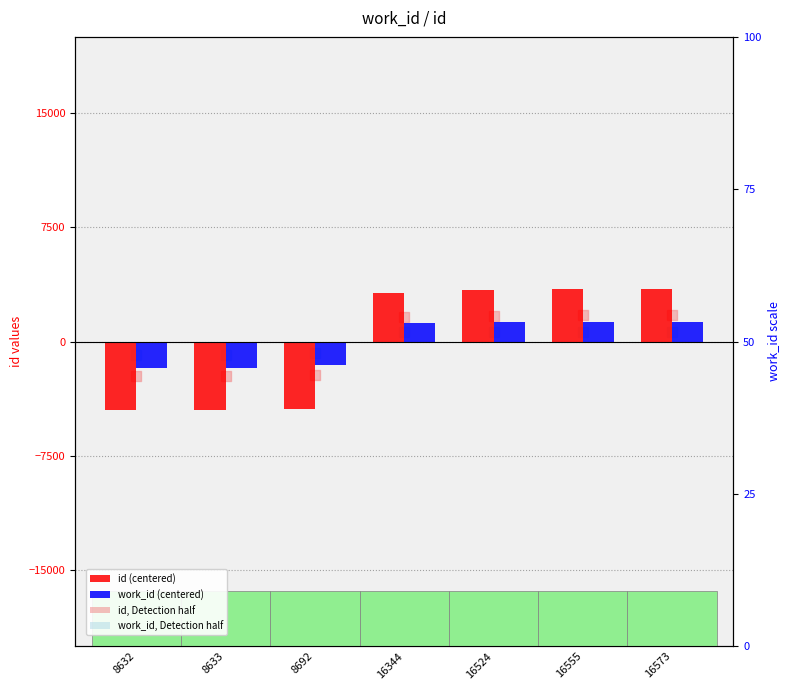

What is the total value across all series at 8632?

-6229.7